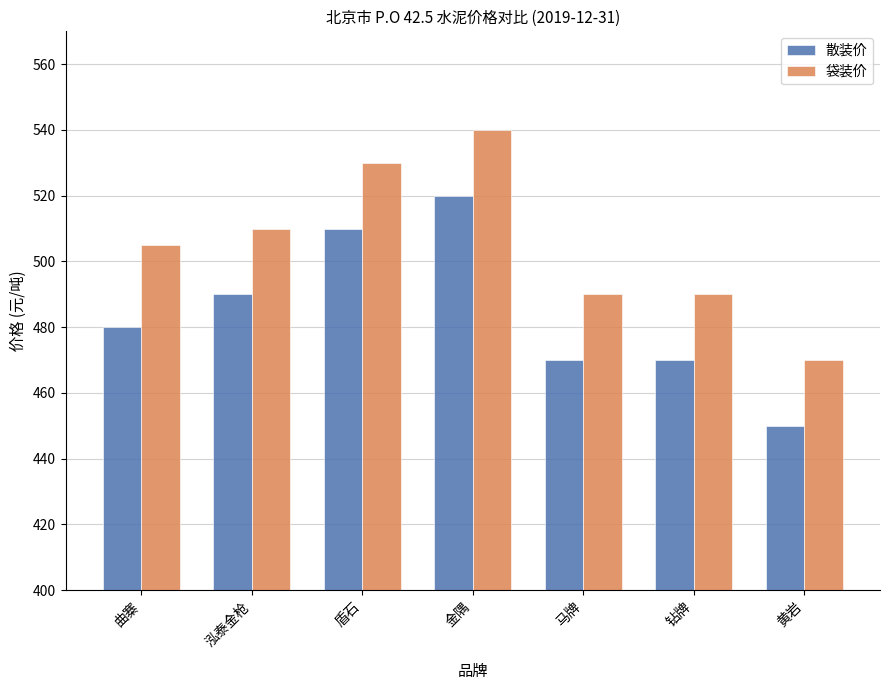

Which series has the largest total across all categories?

袋装价